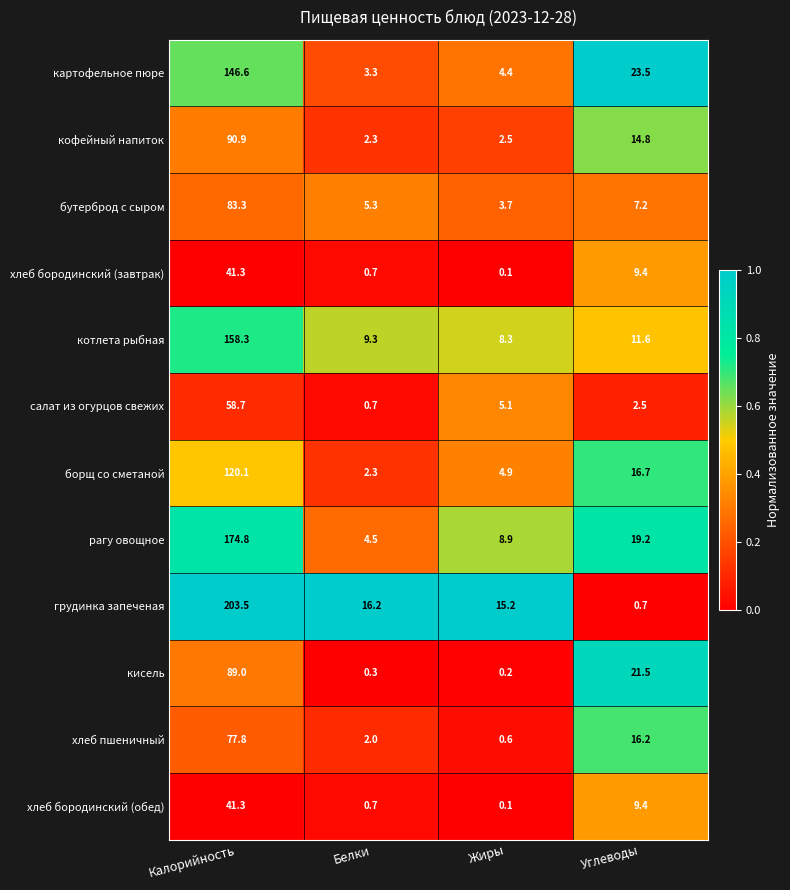

Which series has the largest range (max minus min)?

грудинка запеченая